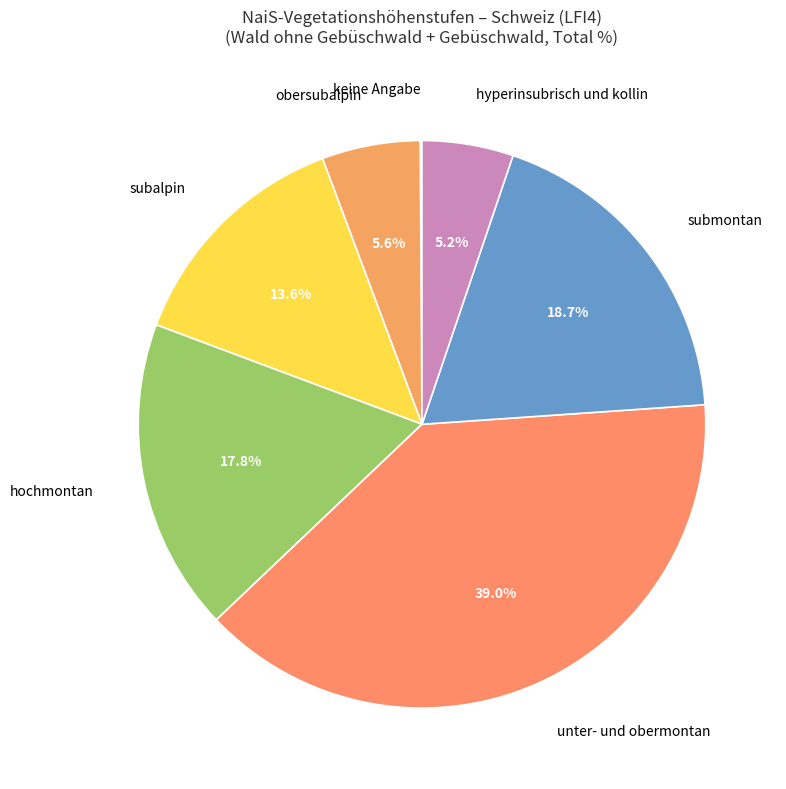

What portion of the pie excludes hyperinsubrisch und kollin?

94.8%